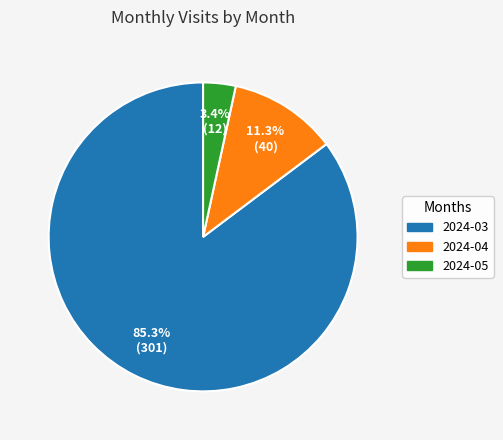

Rank the categories by value from highest to lowest.

2024-03, 2024-04, 2024-05